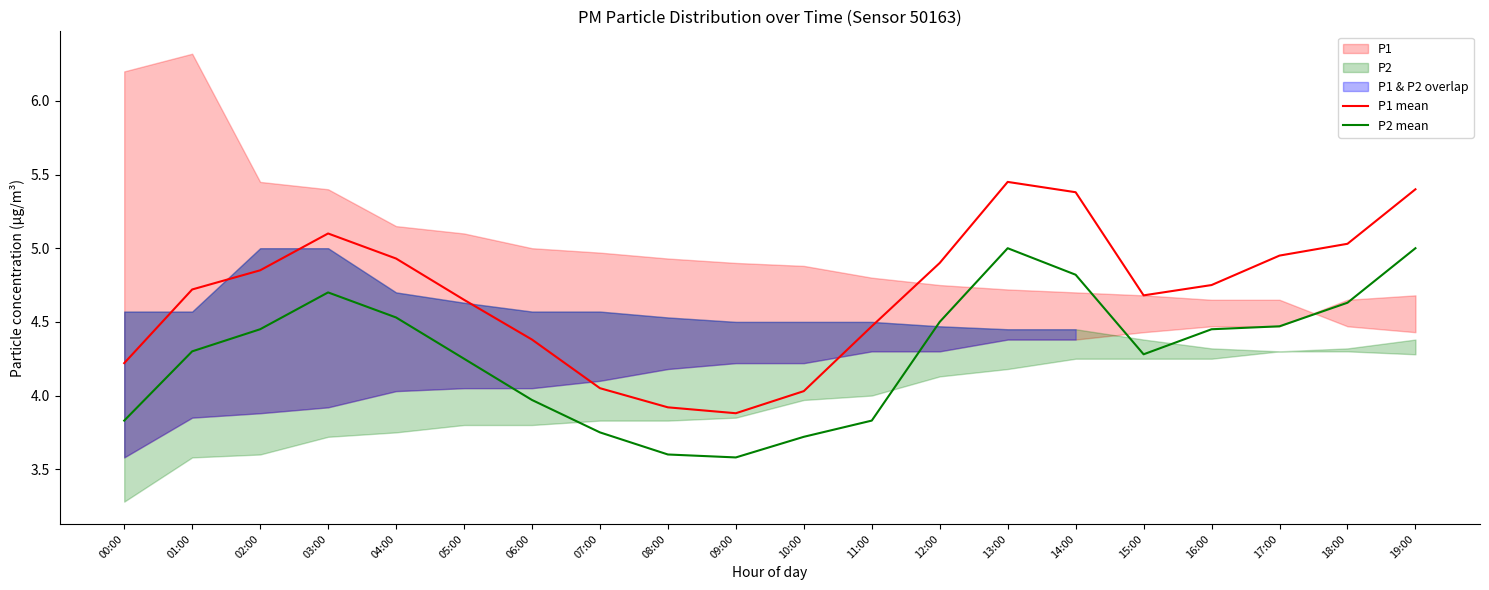

True or false: P2 mean and P1 mean intersect in this chart.

False